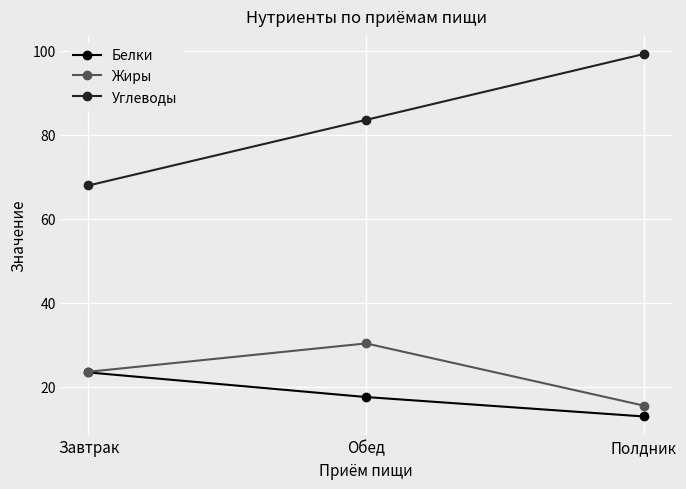

Does the chart have visible grid lines?

Yes